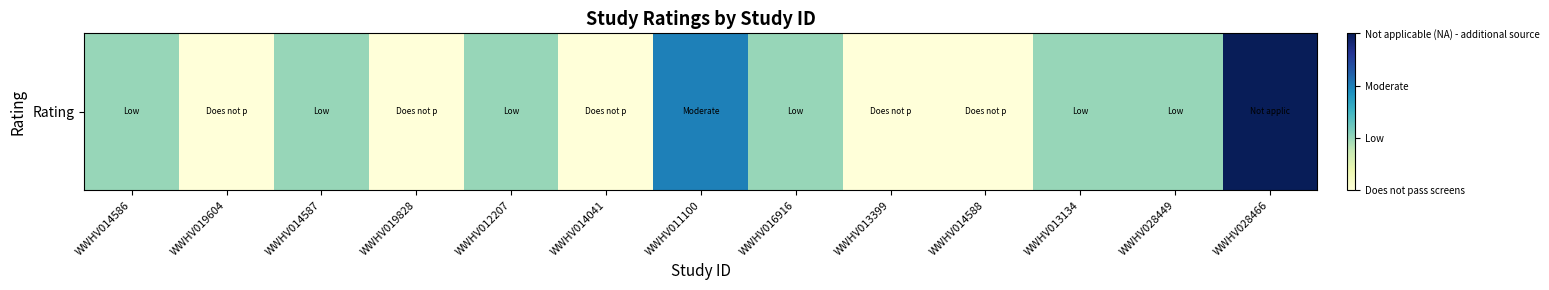

At which label does the data first exceed 1?

WWHV011100